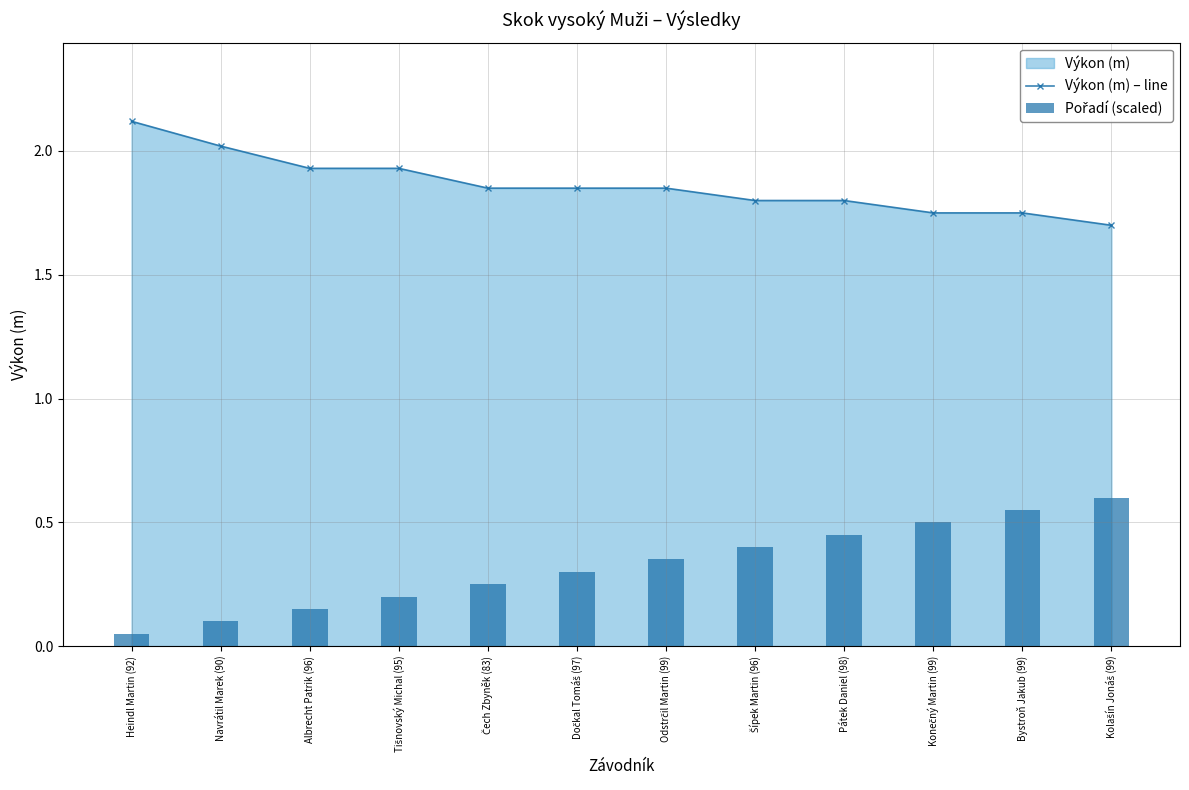

Is it true that Pořadí (scaled) equals 0.2 at Šípek Martin (96)?

False